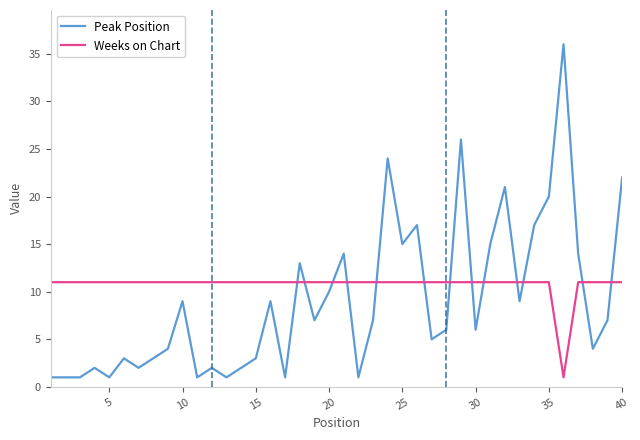

What is the difference between the maximum and minimum values in the Peak Position series?

35